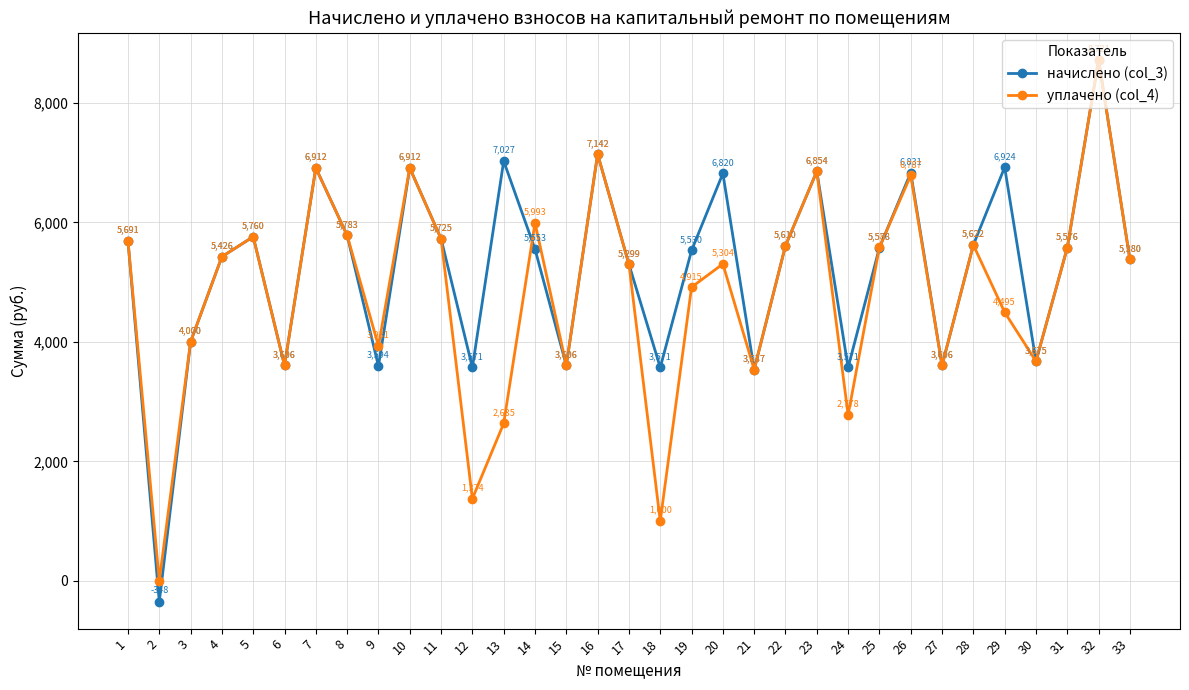

At which category does начислено (col_3) reach its first local peak?

5